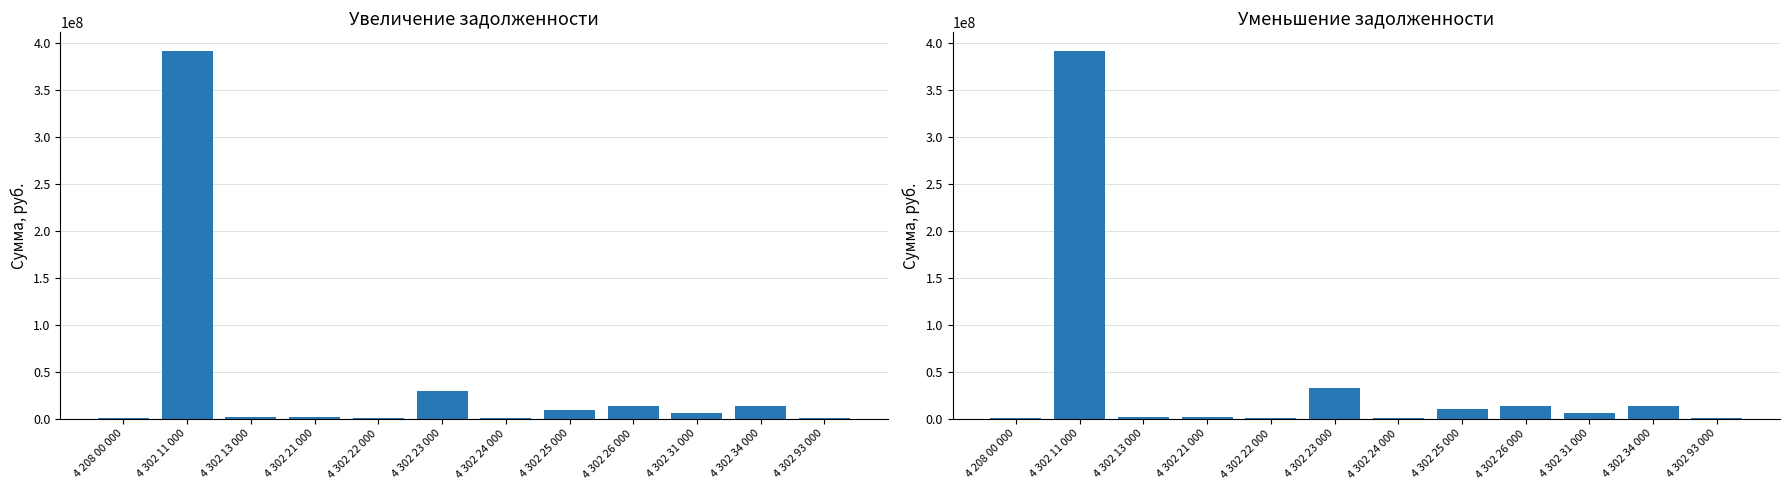

At which category is the sum across all series the highest?

4 302 11 000